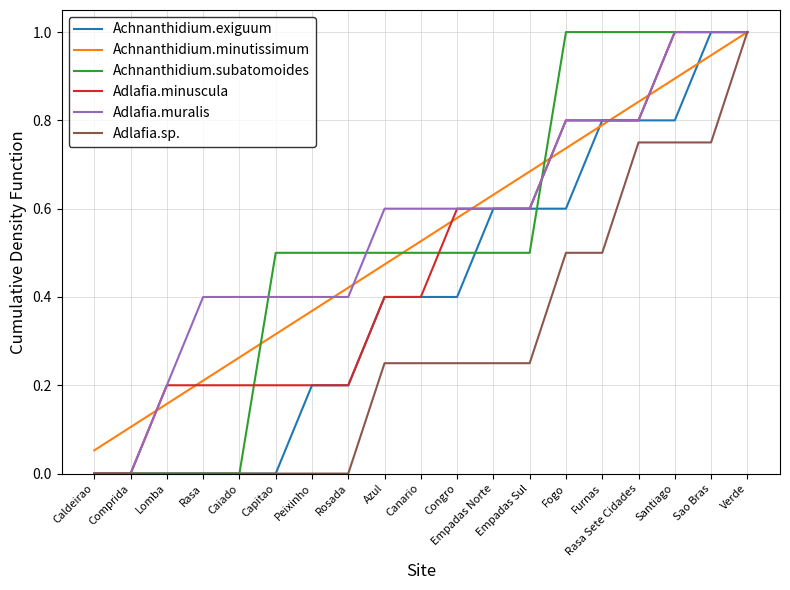

True or false: Achnanthidium.minutissimum has more than 1 interior local peaks.

False